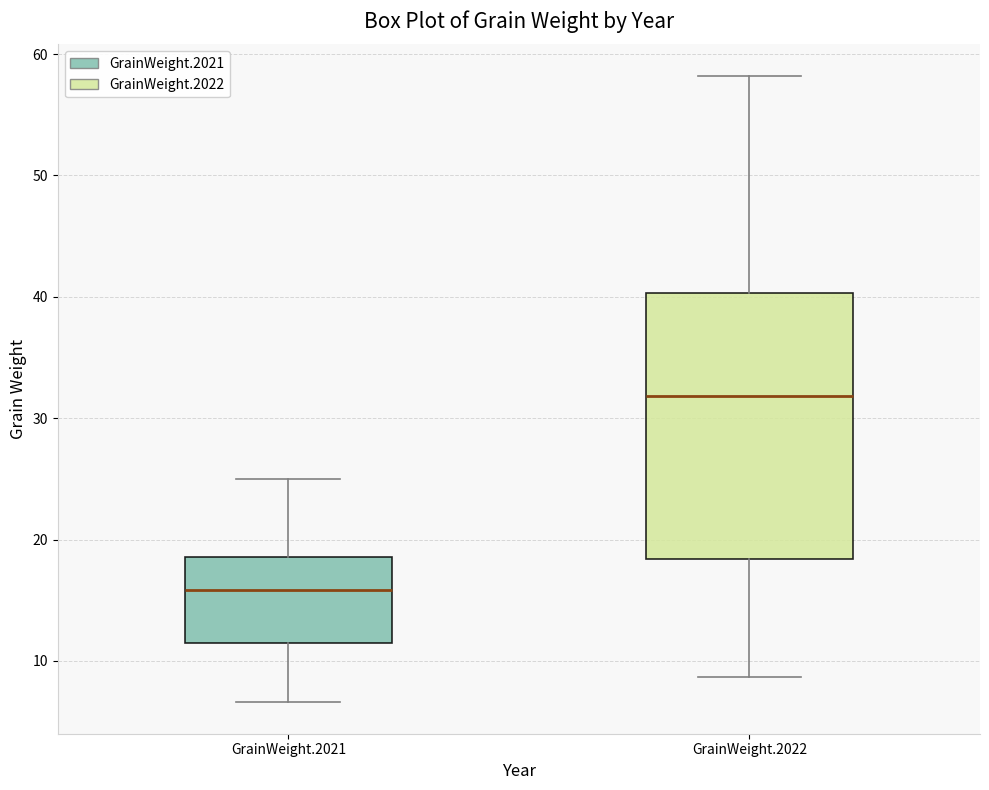

Which box's median line is the lowest?

GrainWeight.2021